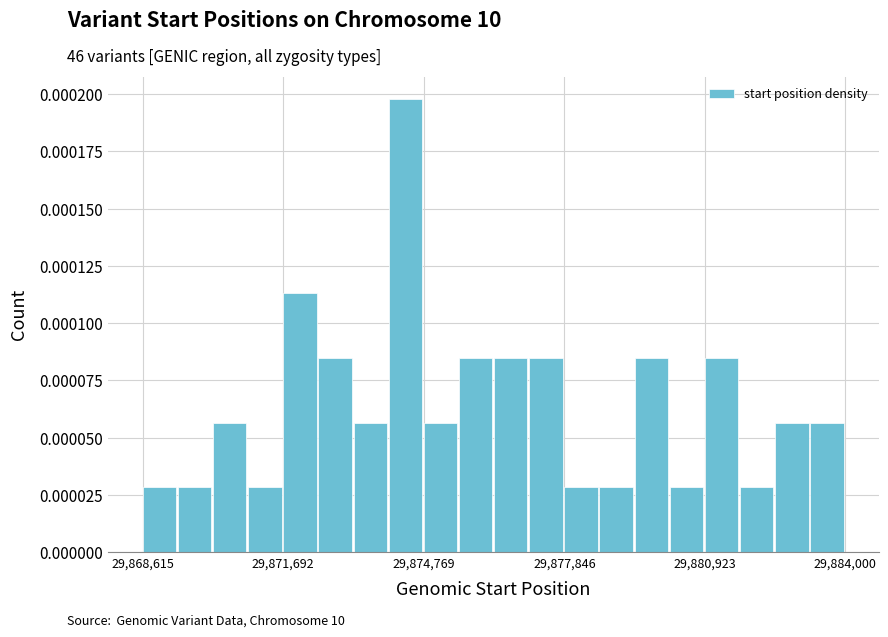

Around what value on the x-axis is the tallest bar? Give the approximate position of its centre, as read against the axis.

29874500